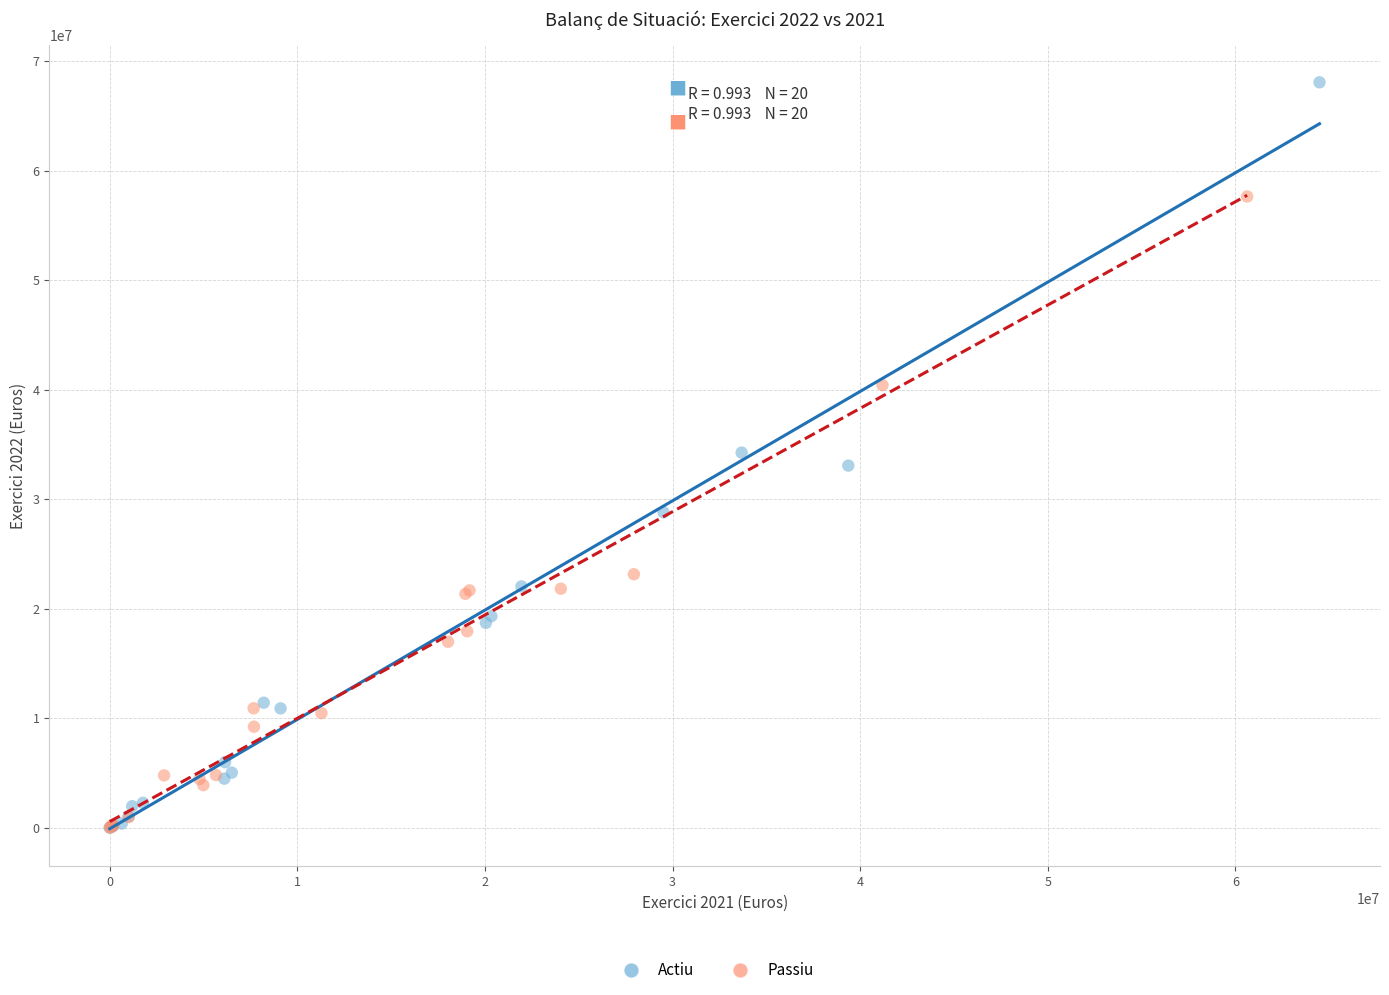

Which series has the widest spread of Y values?

Actiu